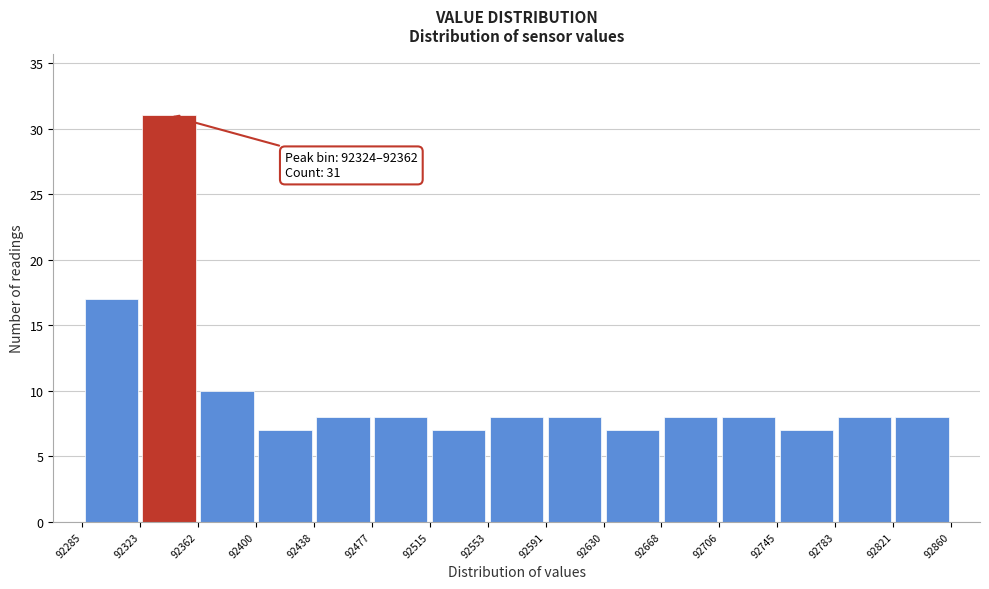

Which range on the x-axis has the tallest bar?

92323 to 92362